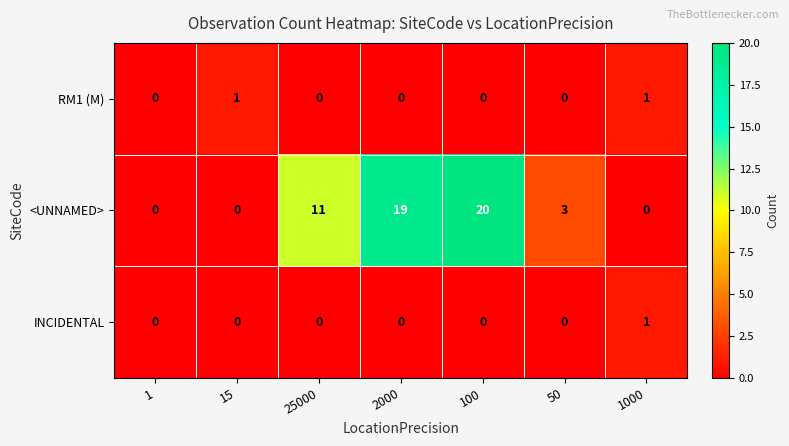

How many positive values does the <UNNAMED> series have?

4